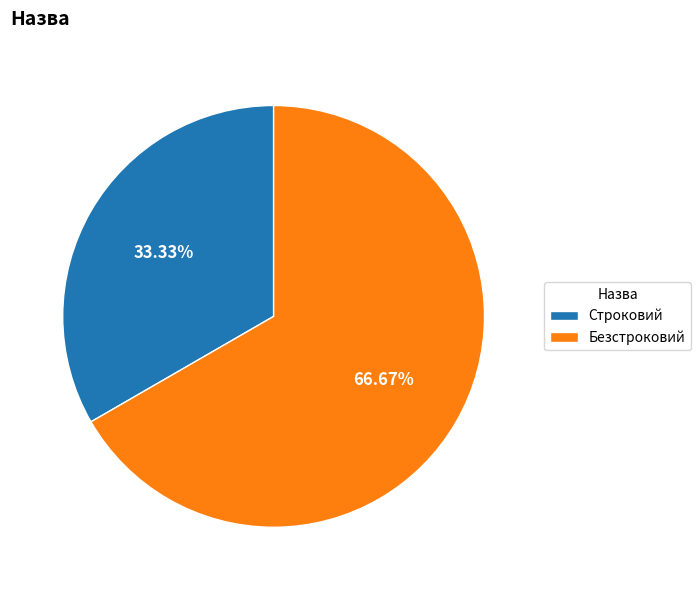

Which category has the biggest portion of the pie?

Безстроковий